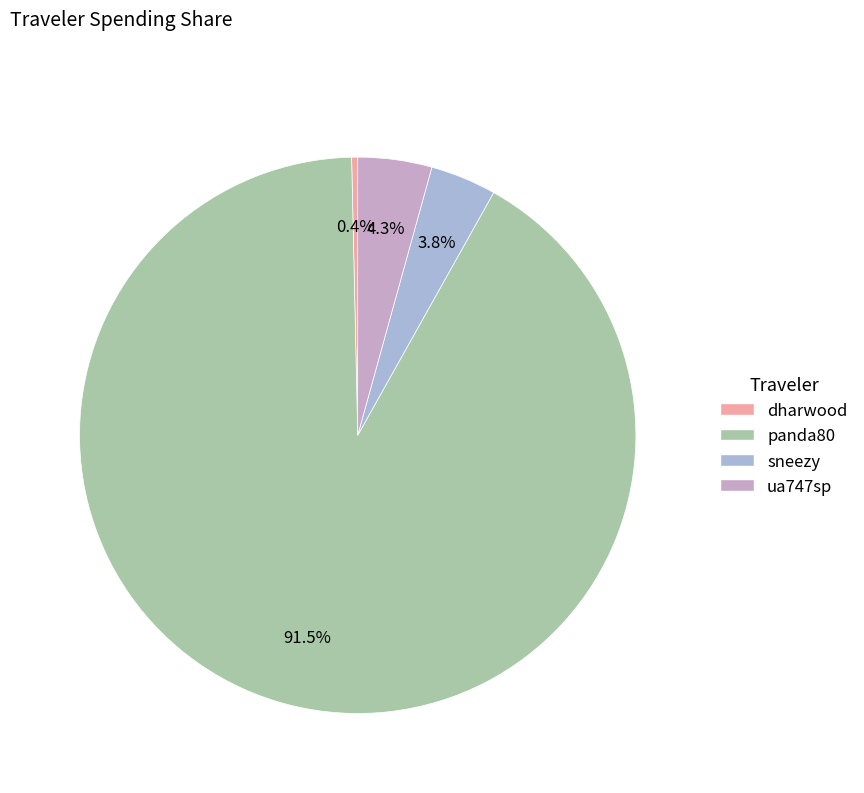

Count the number of slices in the pie.

4